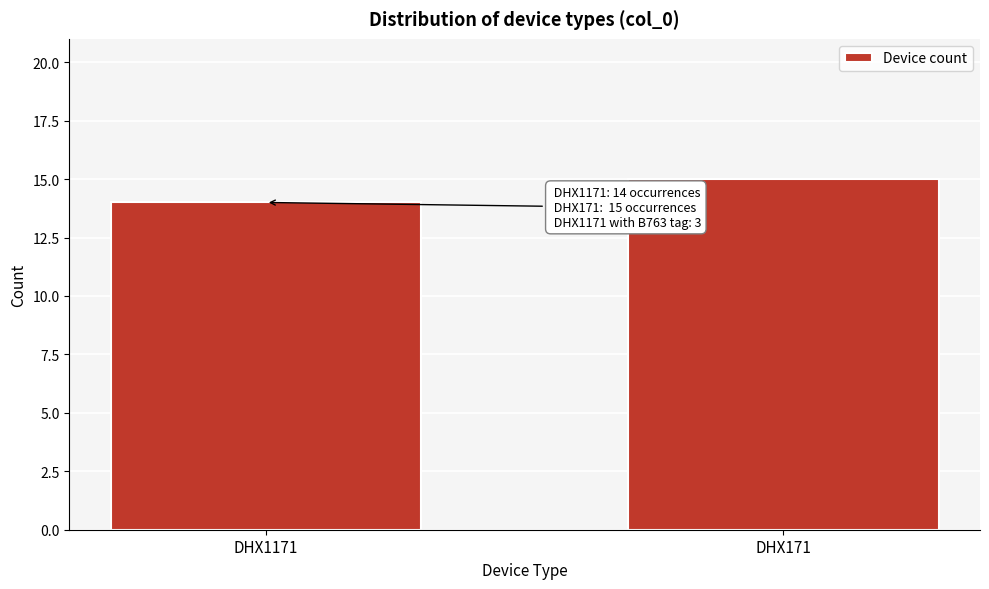

Reading right to left, extract all data points from this chart.

15	14